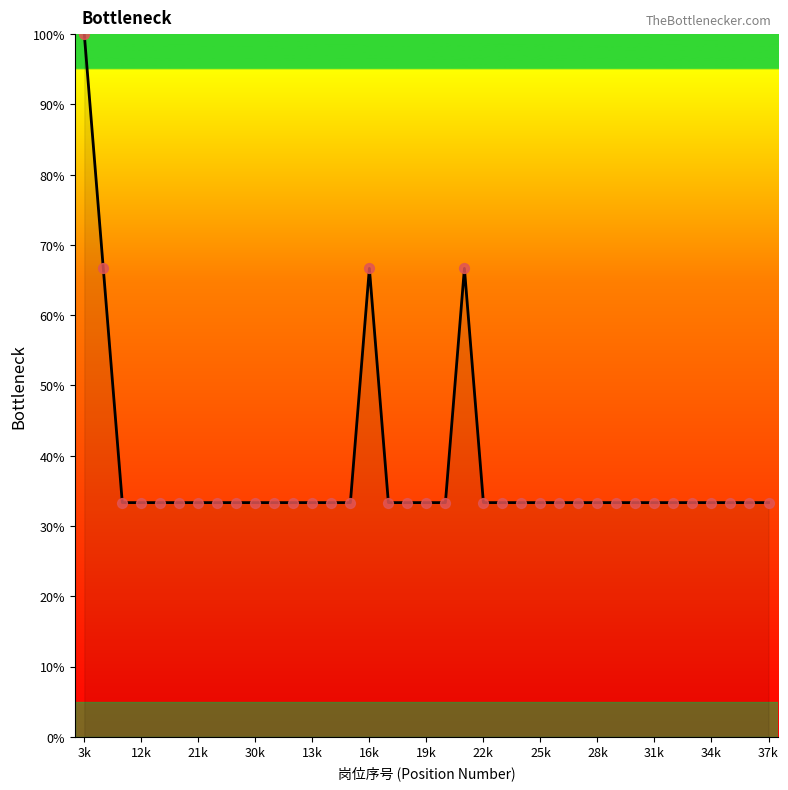

What is the greatest value displayed?

100.0